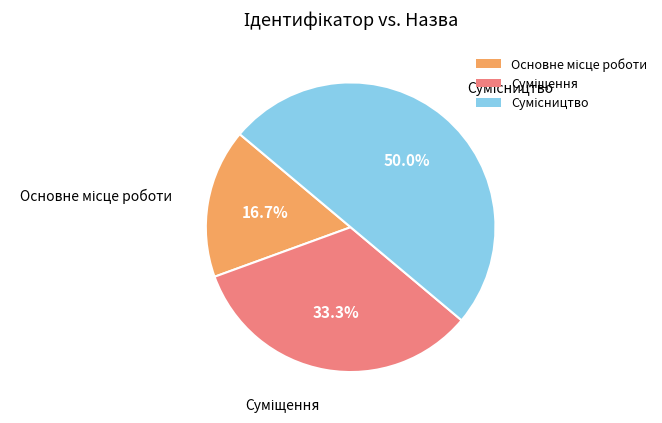

Is there a majority slice in this chart?

No